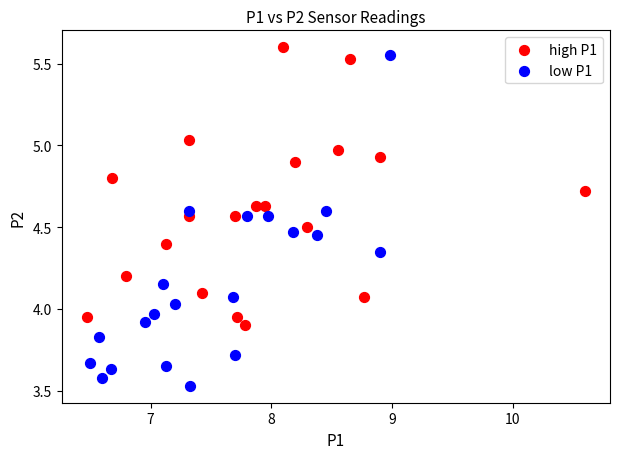

Which series reaches the maximum Y coordinate?

high P1